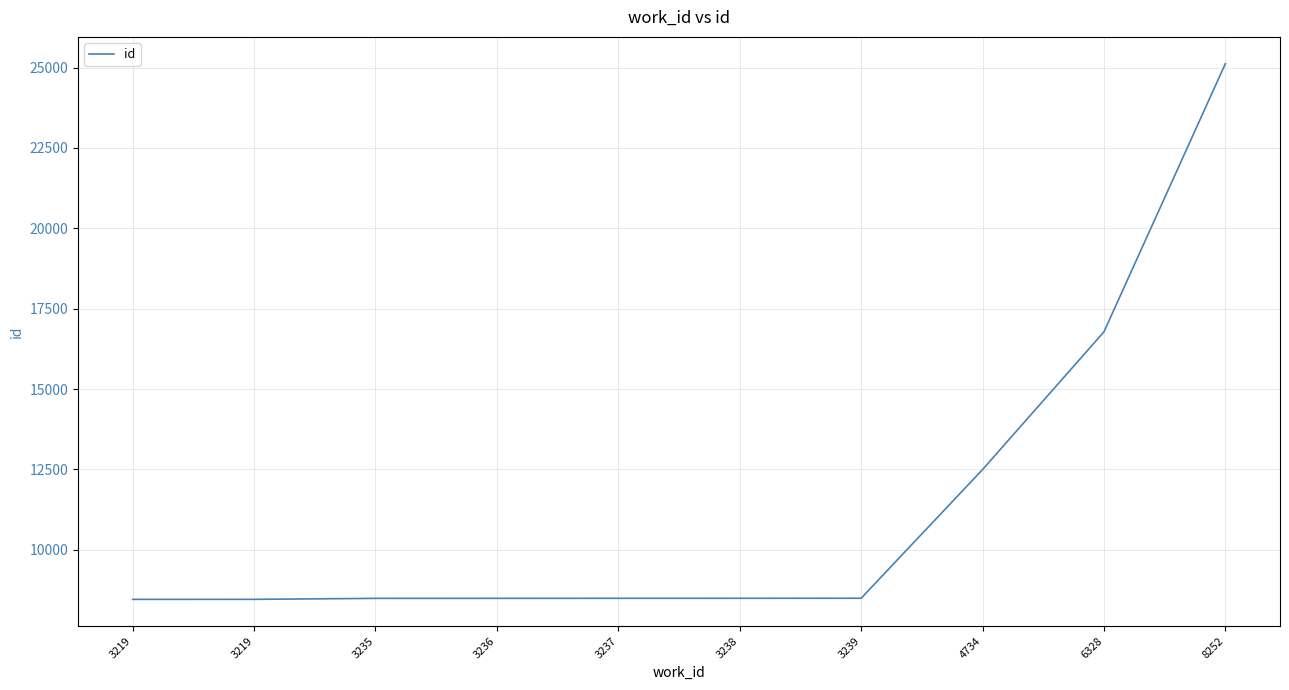

Reading left to right, extract all data points from this chart.

3219=8456	3219=8457	3235=8487	3236=8488	3237=8489	3238=8490	3239=8491	4734=12494	6328=16780	8252=25123